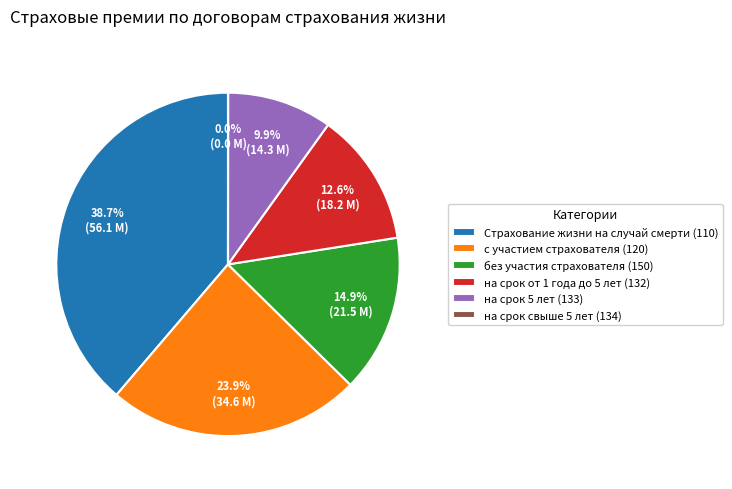

How much of the chart is everything except на срок от 1 года до 5 лет (132)?

87.4%